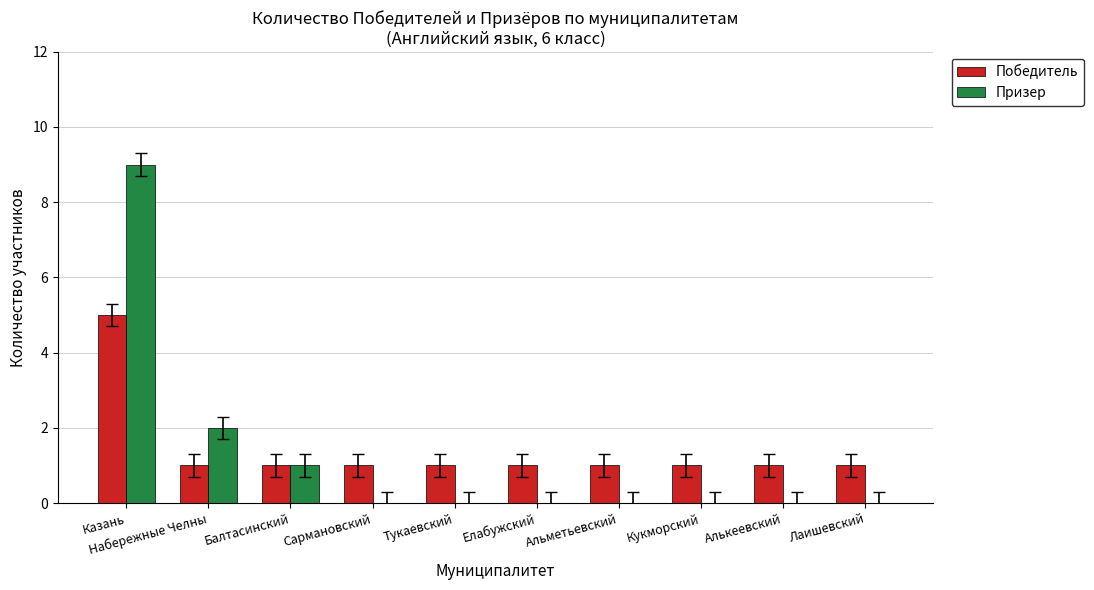

What is the sum of all Победитель values?

14